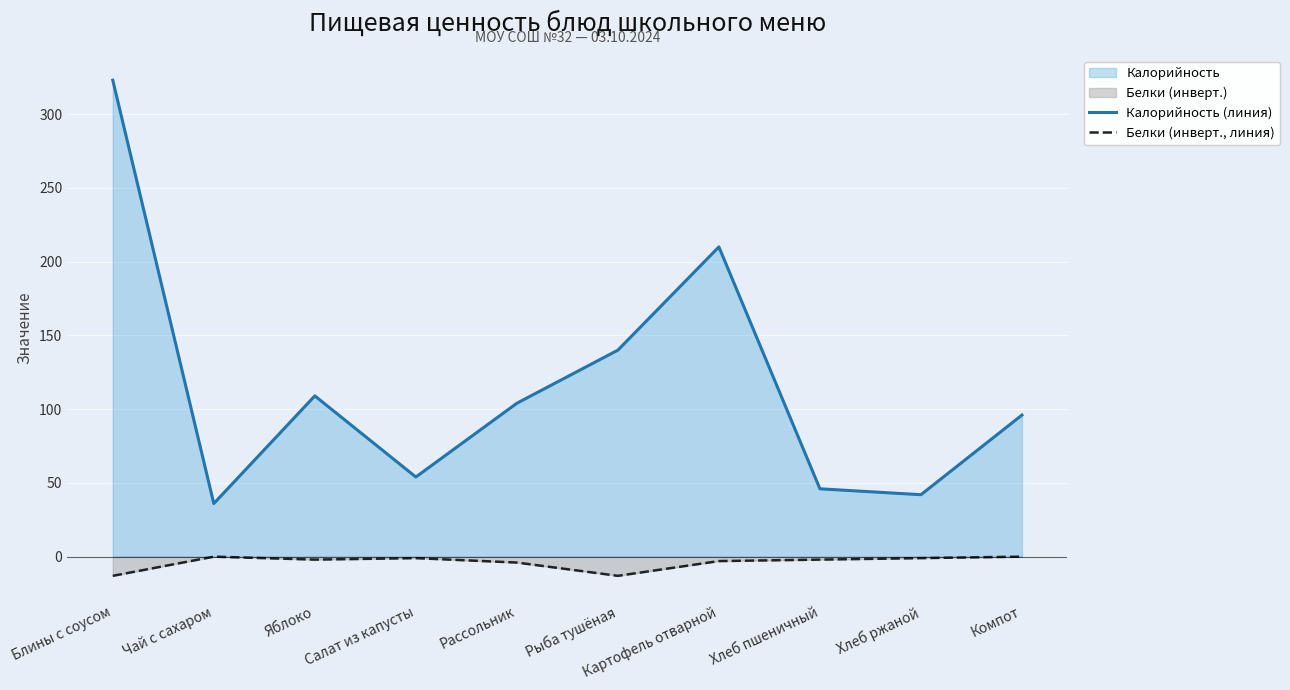

What is the maximum value for Калорийность (линия)?

323